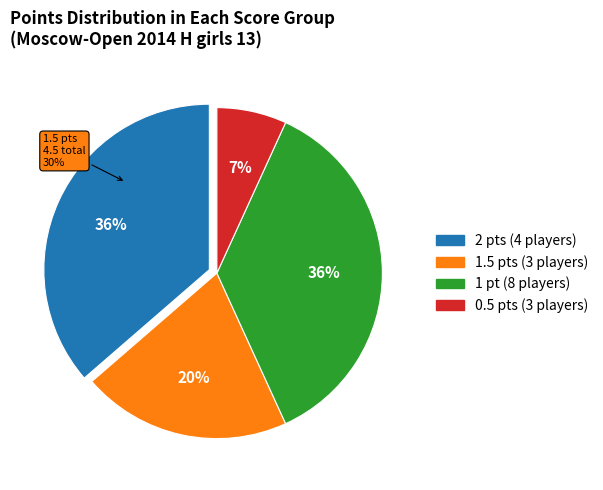

Is there a majority slice in this chart?

No